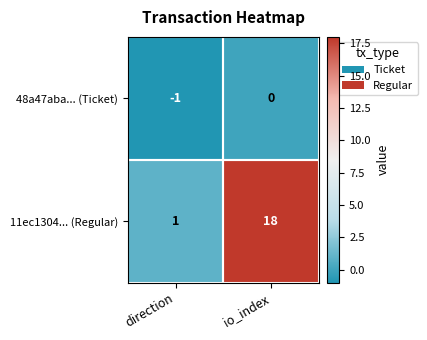

At which category is the sum across all series the highest?

io_index